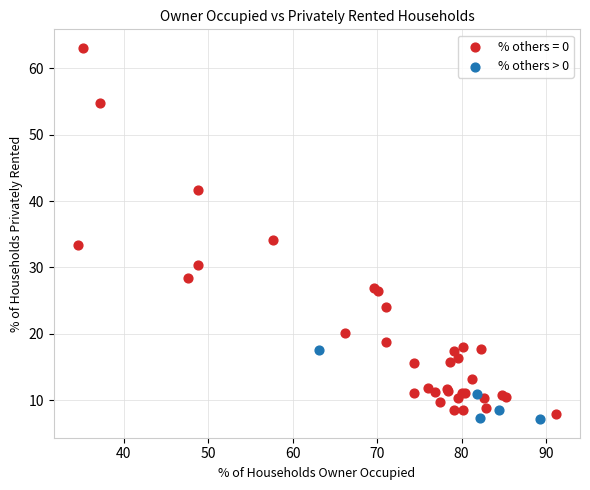

Which series has the widest spread of Y values?

% others = 0